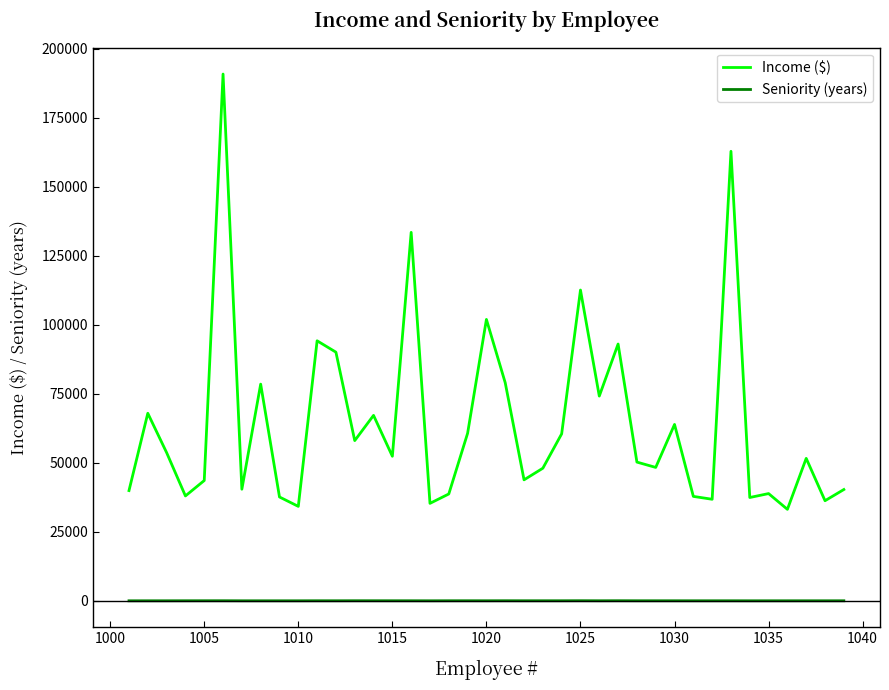

True or false: Seniority (years) and Income ($) cross at least once.

False